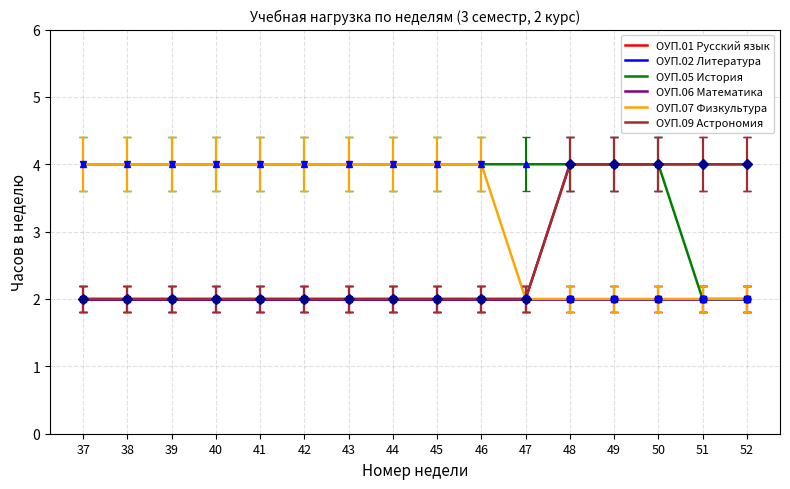

Does the chart have visible grid lines?

Yes